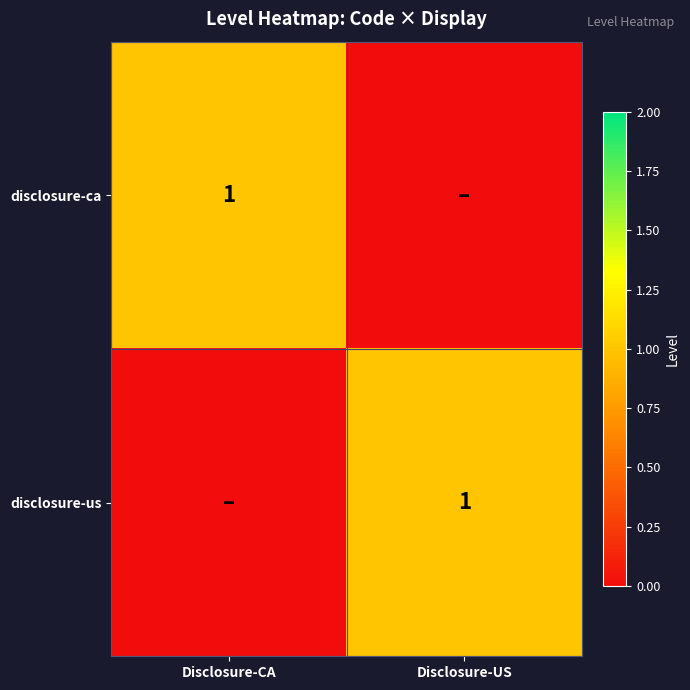

What is the sum of all disclosure-ca values?

1